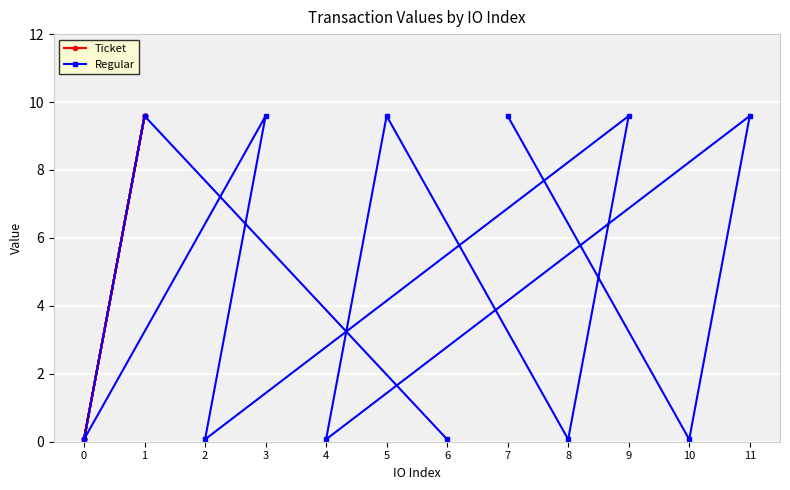

True or false: Regular has a value of 9.6 at 9.

True